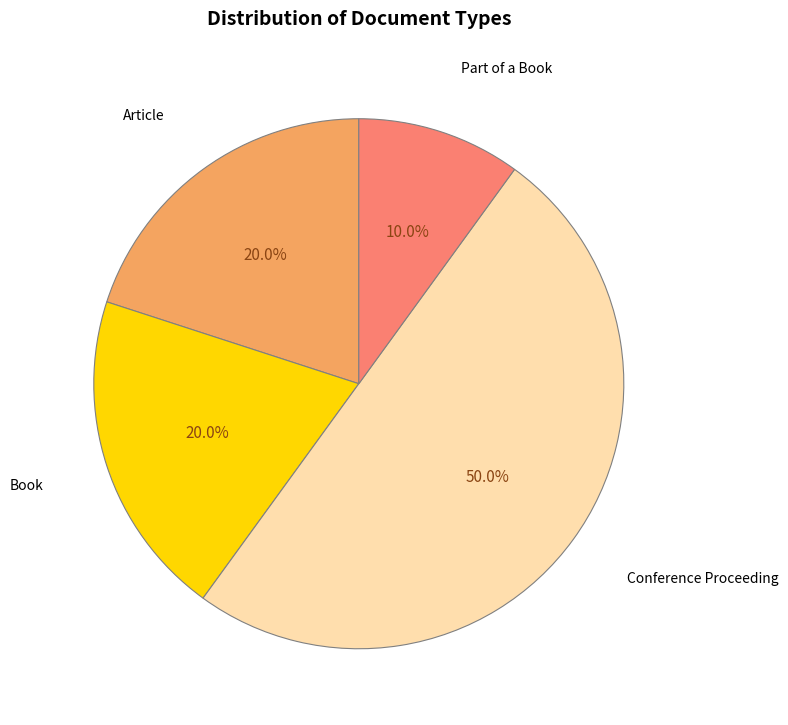

How many slices are in this pie chart?

4